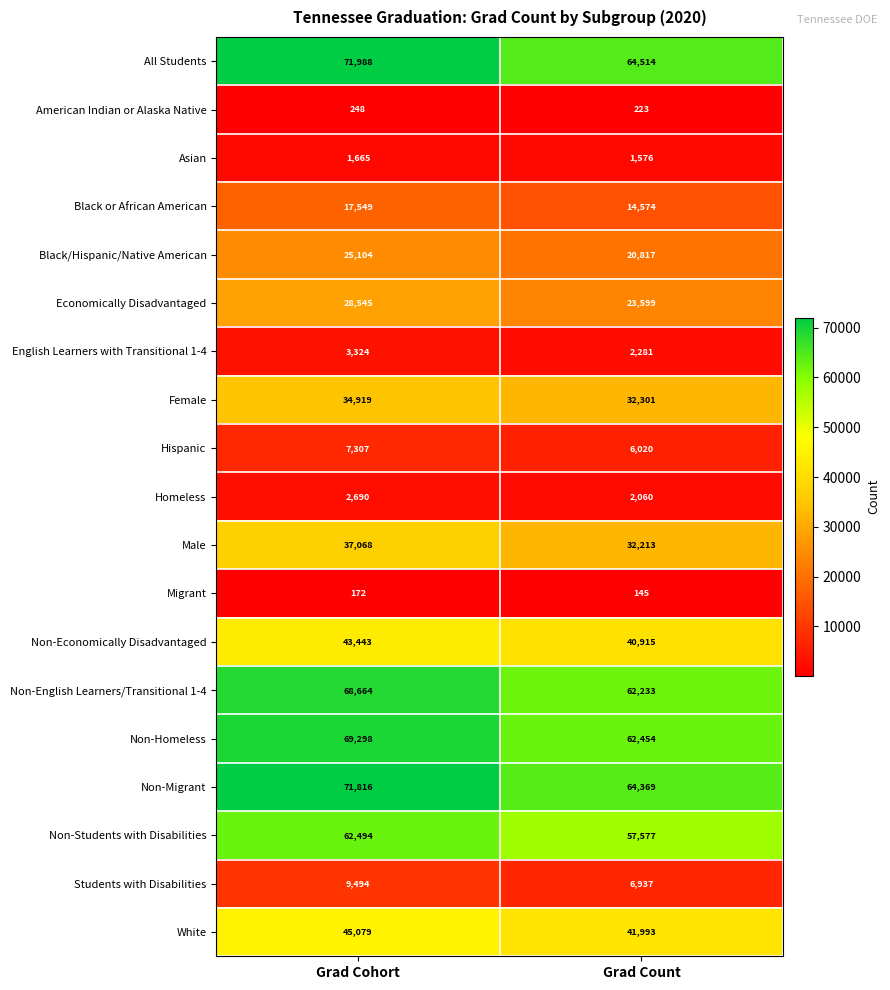

What is the total value across all series at Grad Cohort?

600867